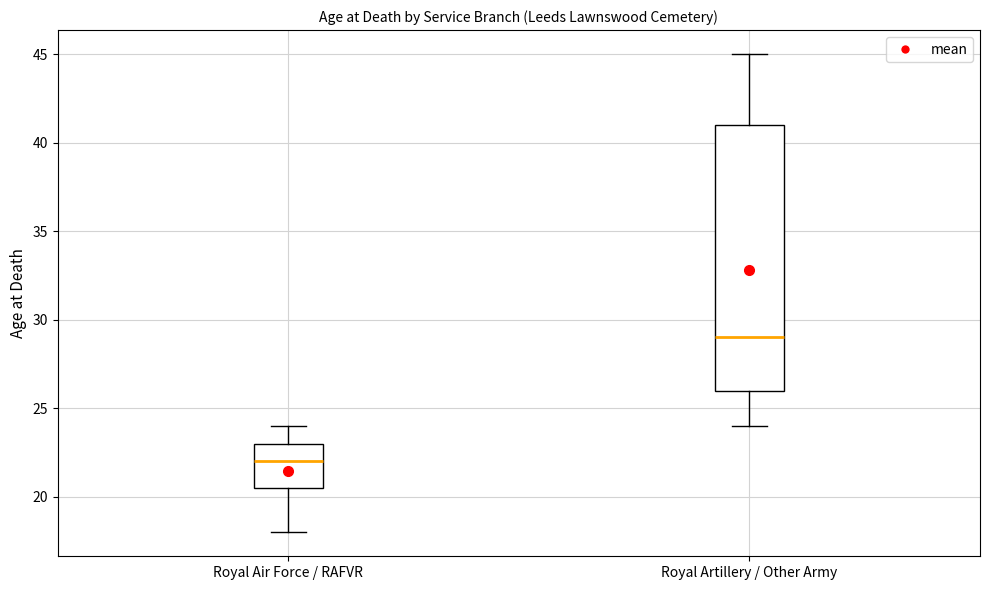

Where does the upper whisker of the box for Royal Air Force / RAFVR end on the y-axis? The values are not printed on the chart, so give them approximately, as read against the axis.

24.0